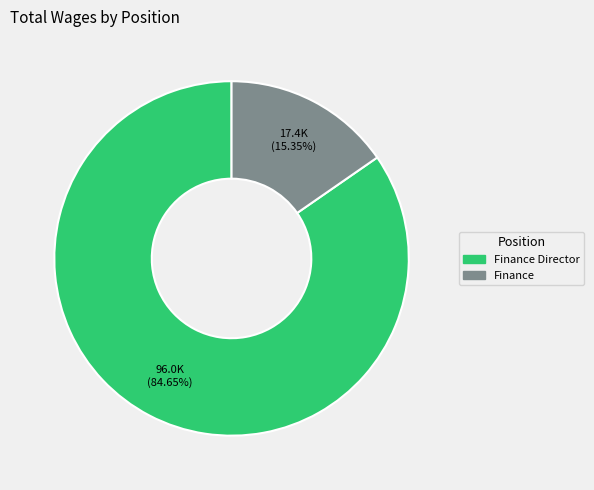

How many segments does this pie chart have?

2